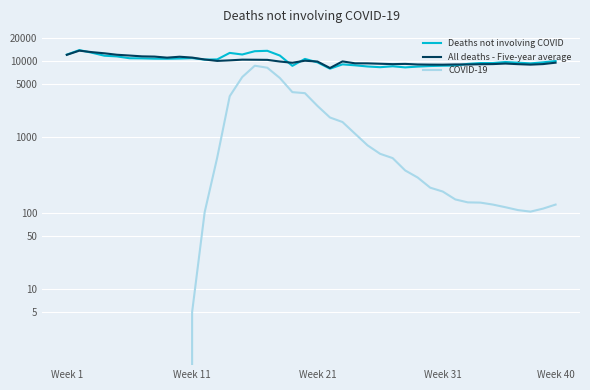

The Deaths not involving COVID series shows 12728 at 25. True or false?

False